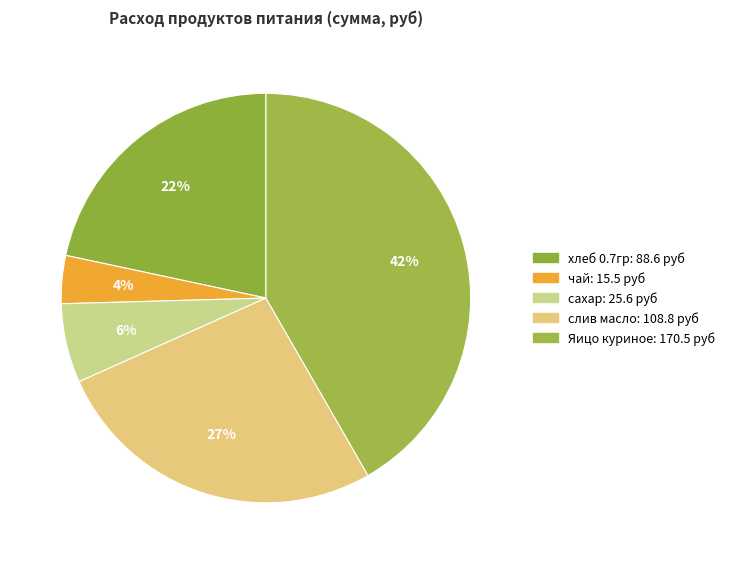

Is there any slice that represents more than half of the pie?

No